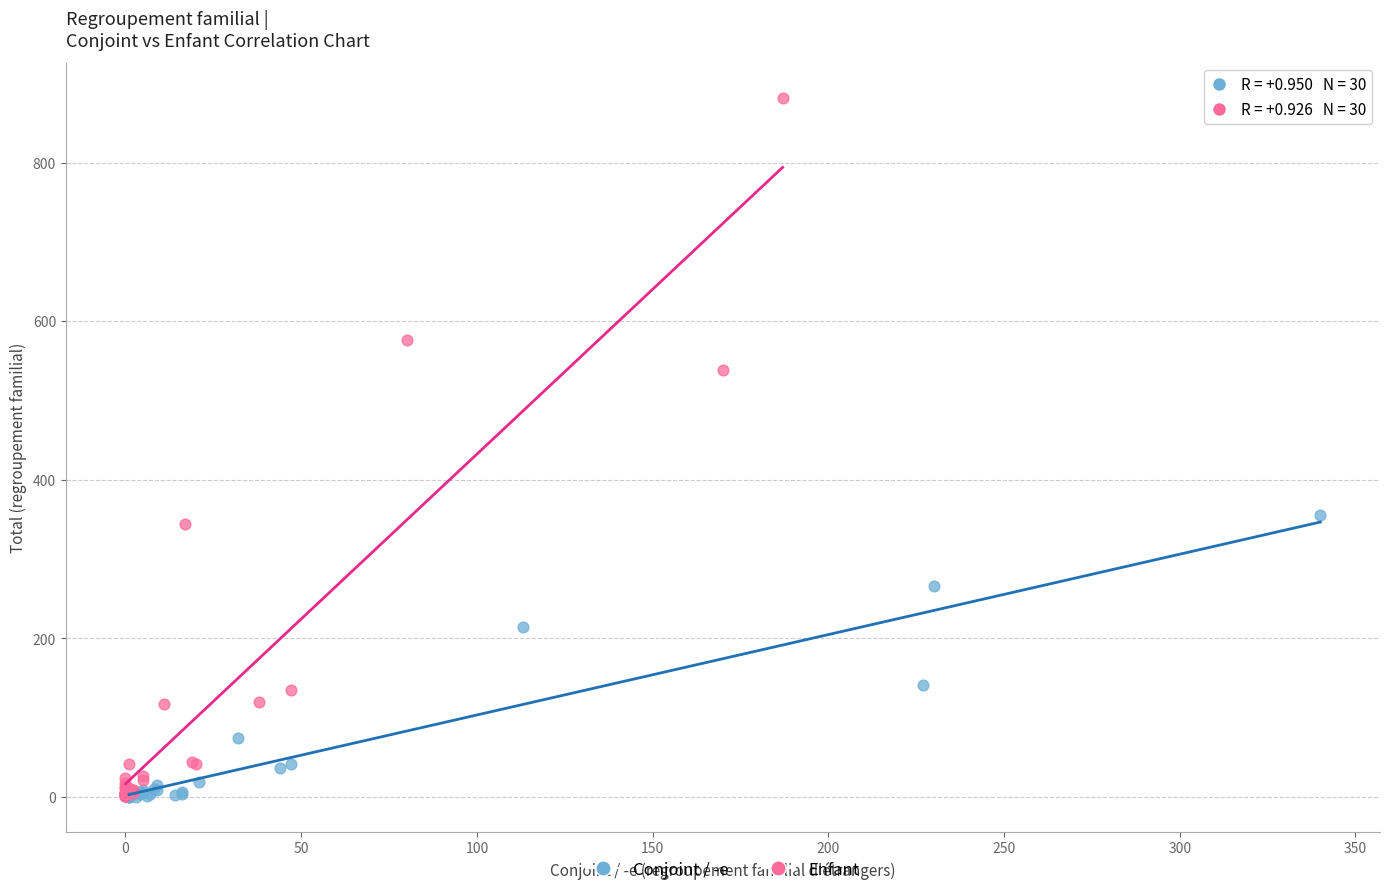

Which series has the largest Y range (max minus min)?

Enfant